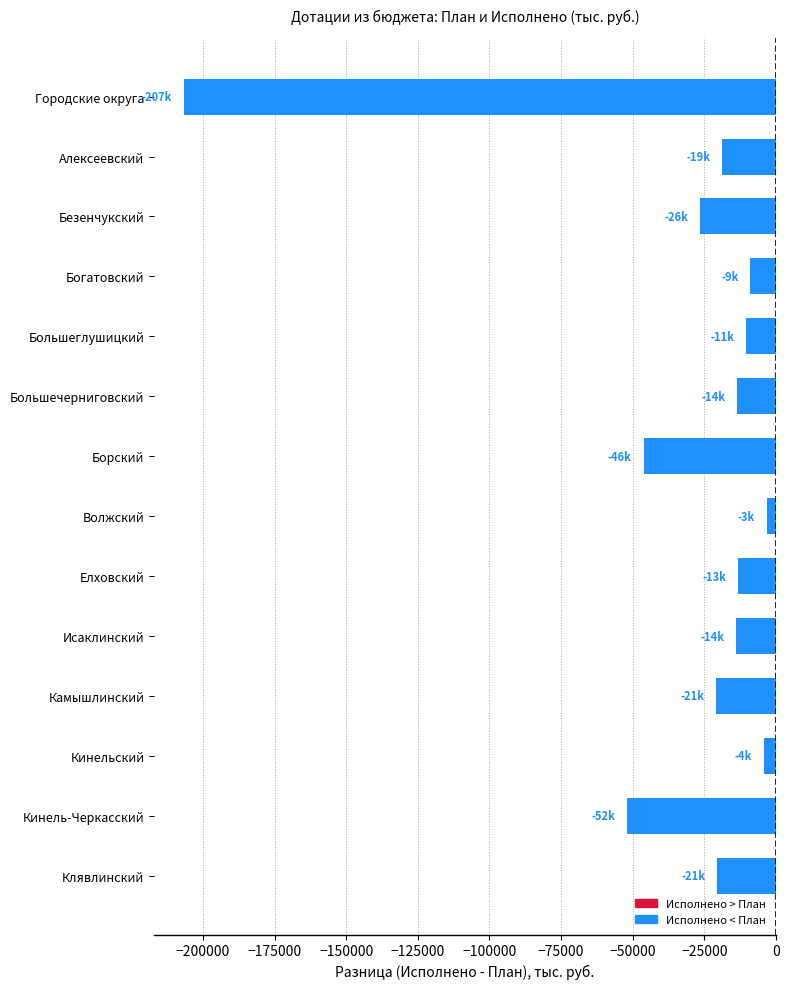

Are the bars grouped side by side (vs. stacked)?

No